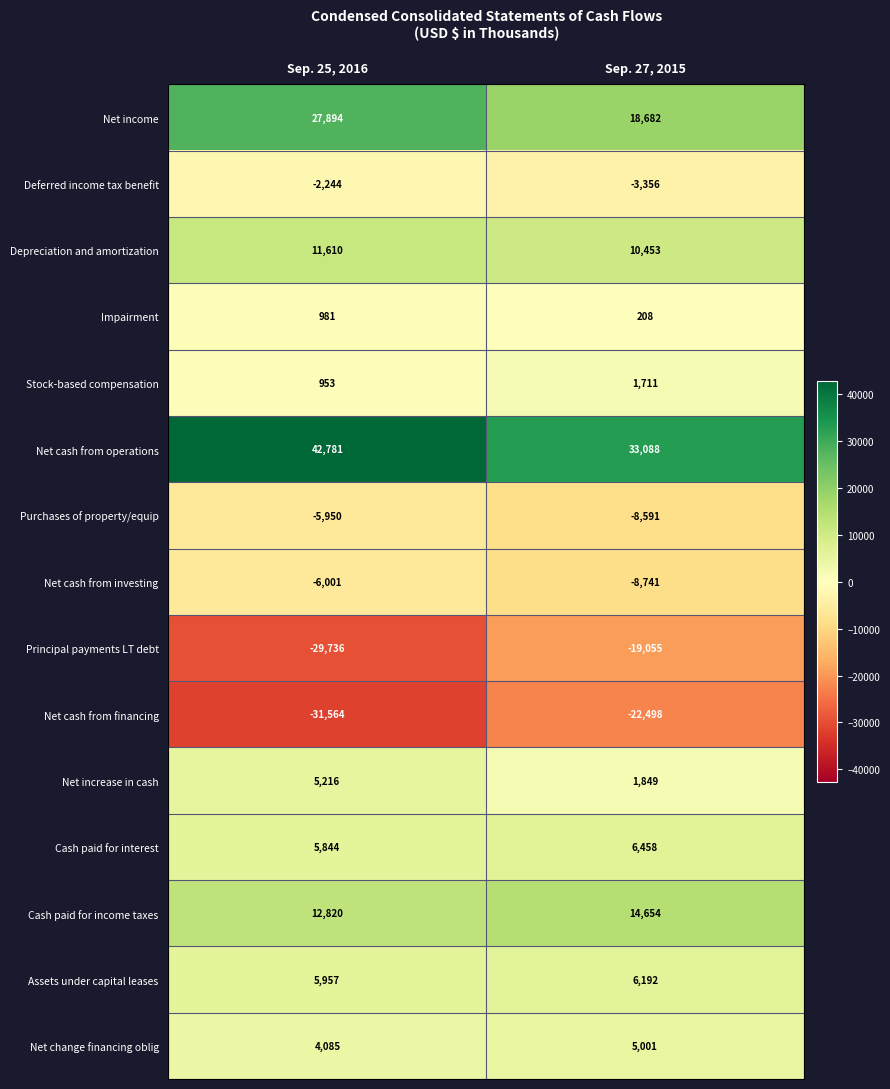

What is the total value across all series at Sep. 27, 2015?

36055